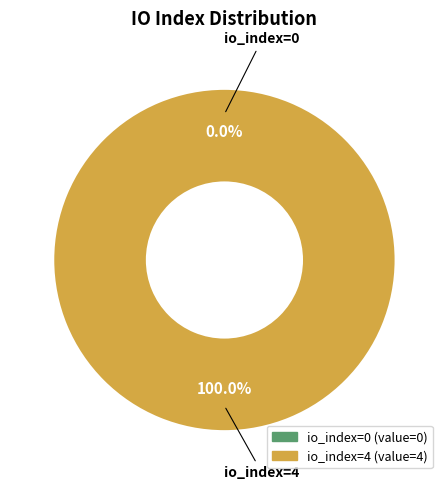

True or false: io_index=0 accounts for 7% of the total.

False